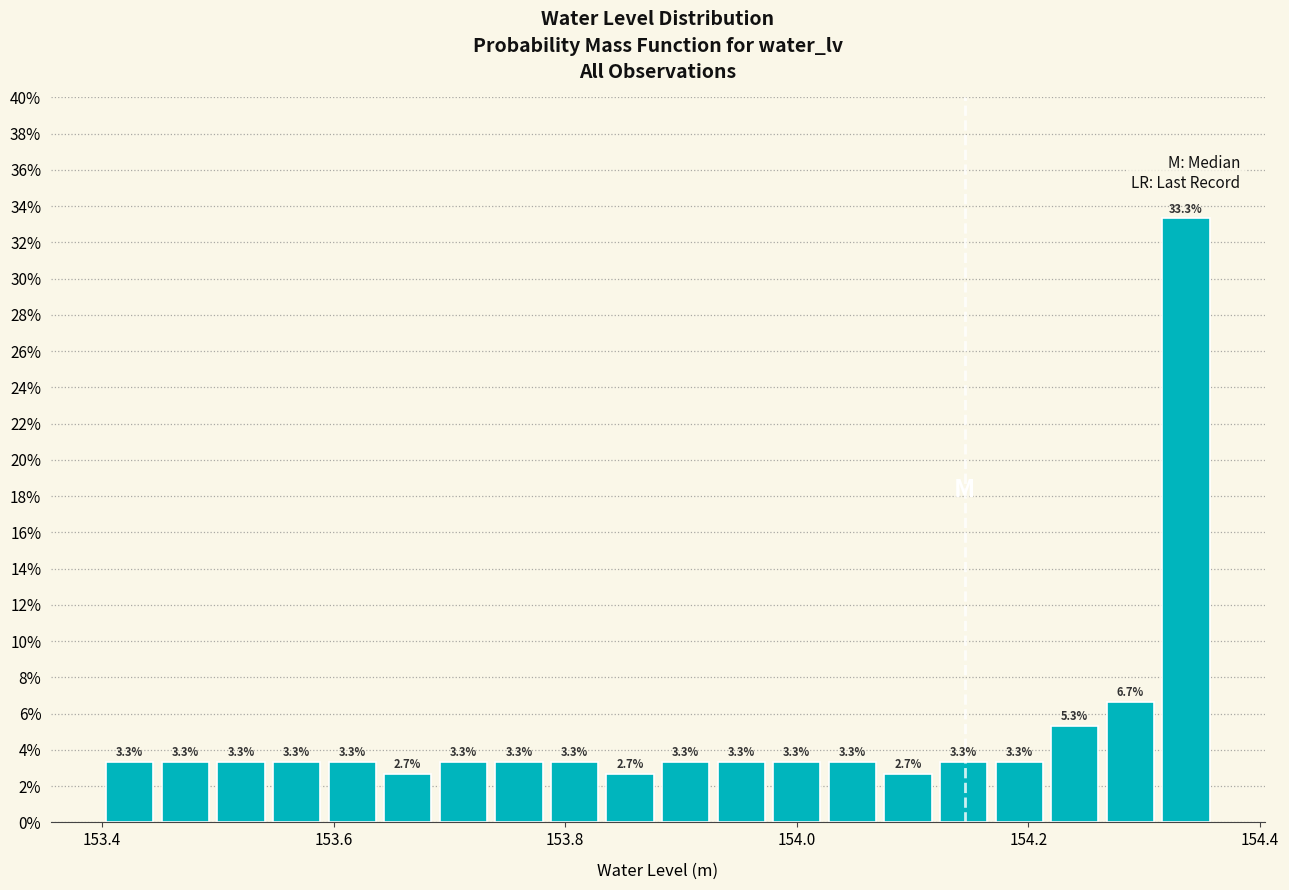

Around what value on the x-axis is the tallest bar? Give the approximate position of its centre, as read against the axis.

154.34